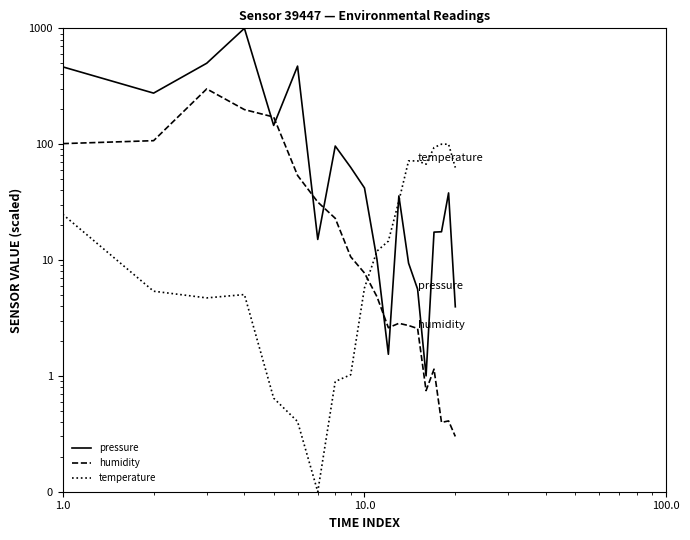

What is the minimum value shown in the chart?

0.1